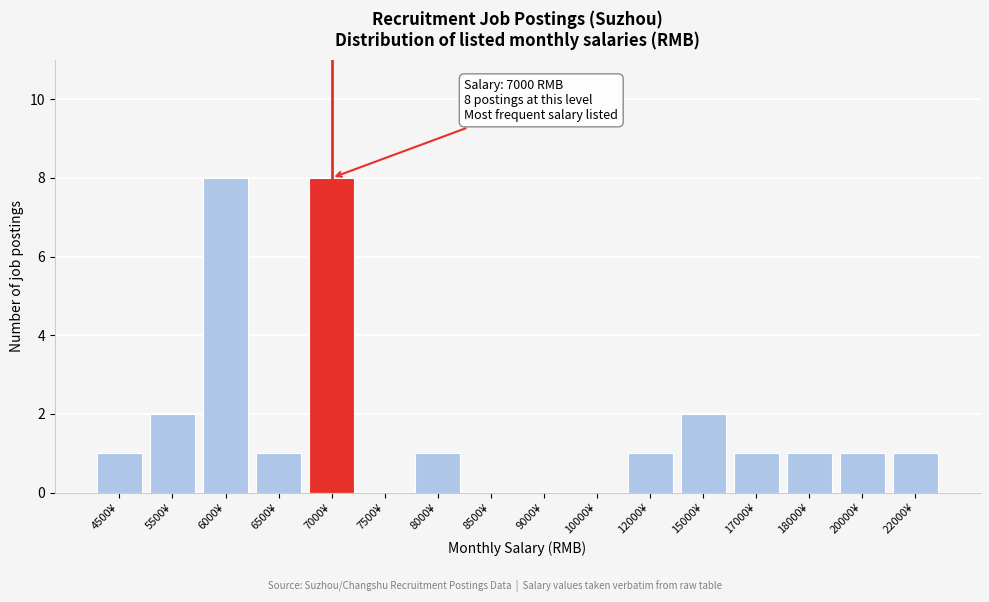

Reading left to right, transcribe all the data shown in this chart.

4500¥=1	5500¥=2	6000¥=8	6500¥=1	7000¥=8	7500¥=0	8000¥=1	8500¥=0	9000¥=0	10000¥=0	12000¥=1	15000¥=2	17000¥=1	18000¥=1	20000¥=1	22000¥=1